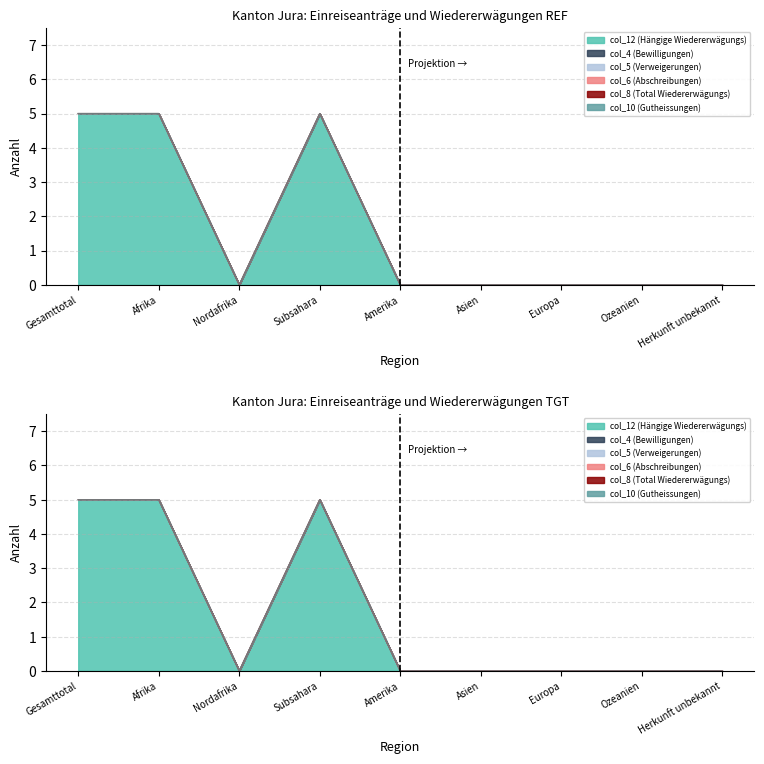

How many lines are shown in the chart?

6